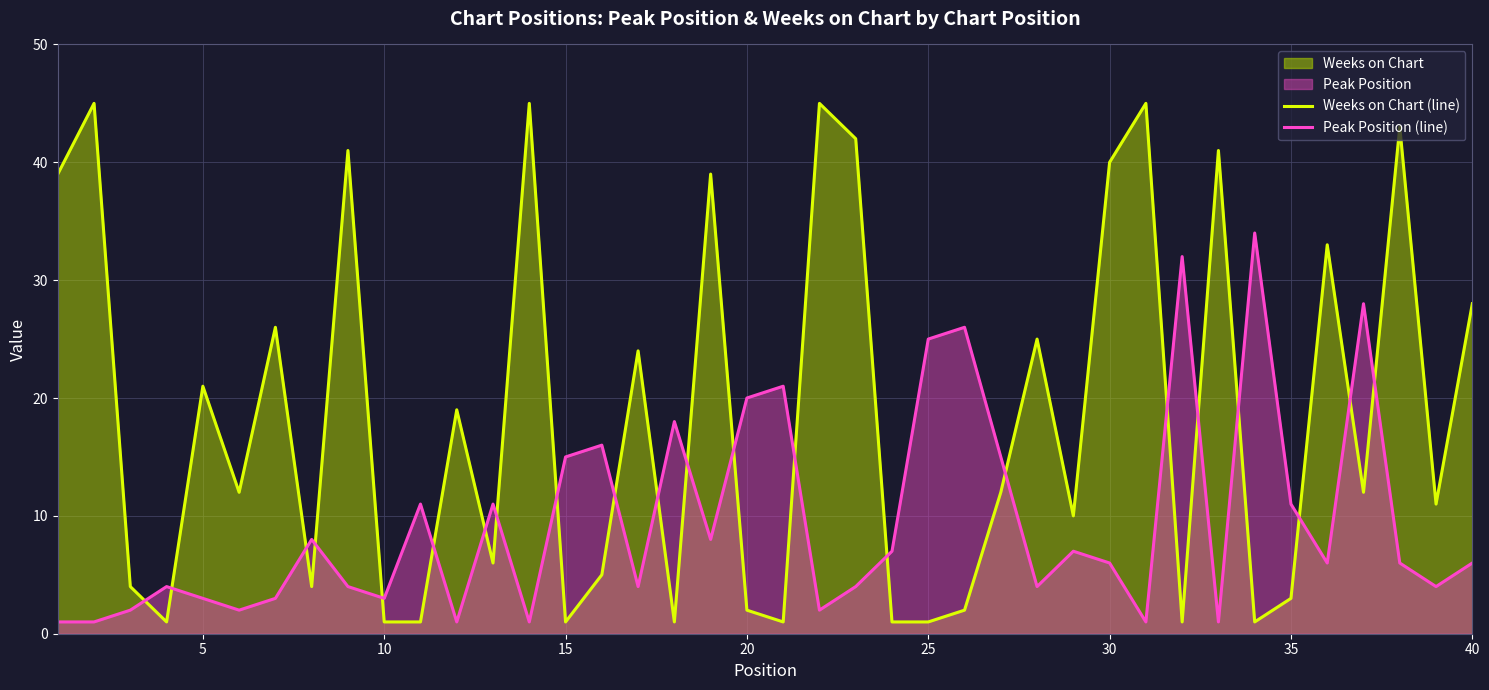

Which series has the largest range (max minus min)?

Weeks on Chart (line)